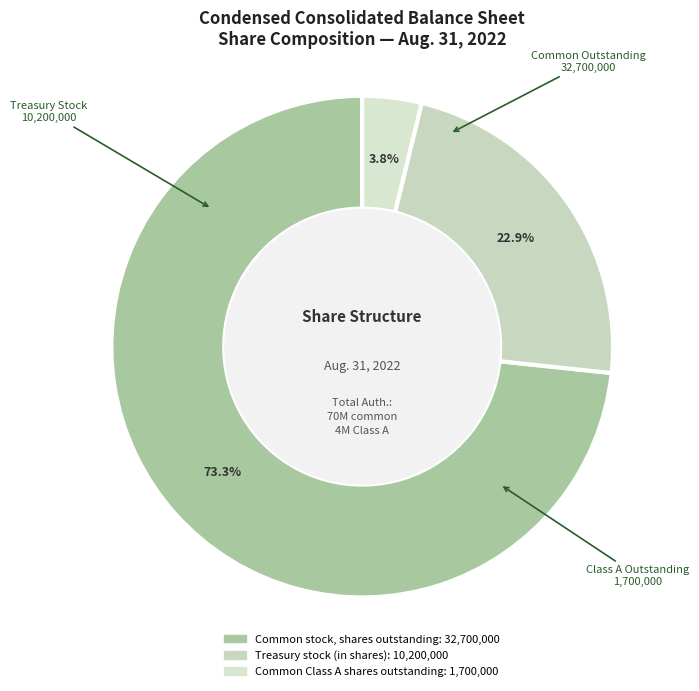

To the nearest percent, what is the difference between the Treasury stock (in shares) and Common stock, shares outstanding slice percentages?

50%